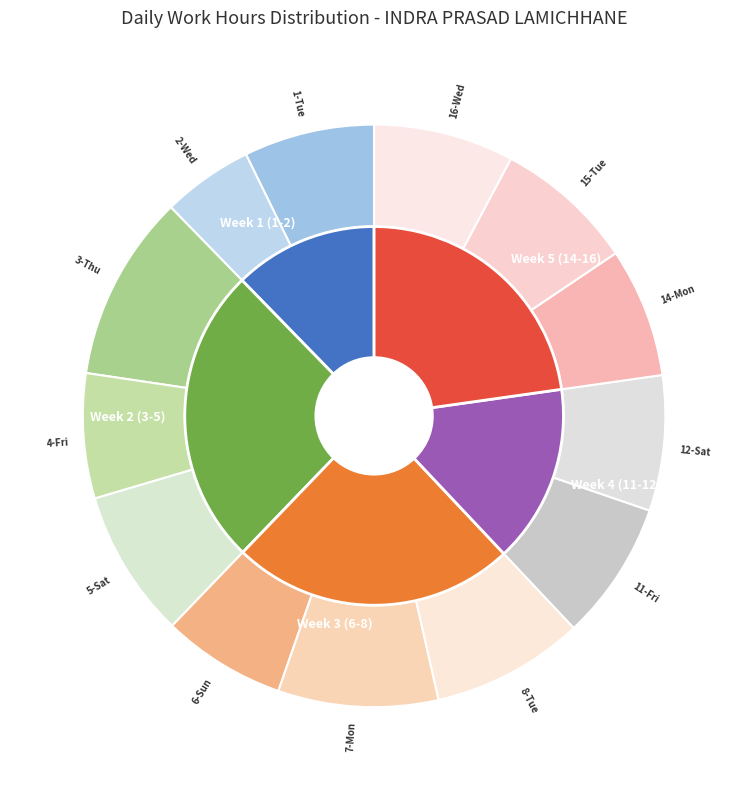

How many segments does this pie chart have?

13